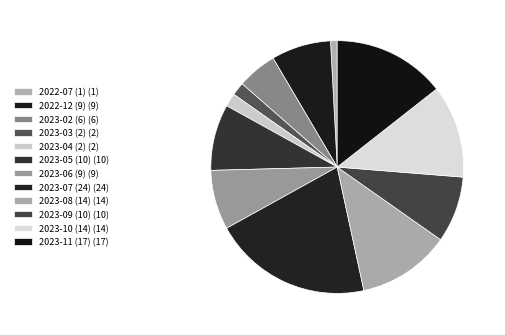

Rank the categories by value from highest to lowest.

2023-07 (24), 2023-11 (17), 2023-08 (14), 2023-10 (14), 2023-05 (10), 2023-09 (10), 2022-12 (9), 2023-06 (9), 2023-02 (6), 2023-03 (2), 2023-04 (2), 2022-07 (1)